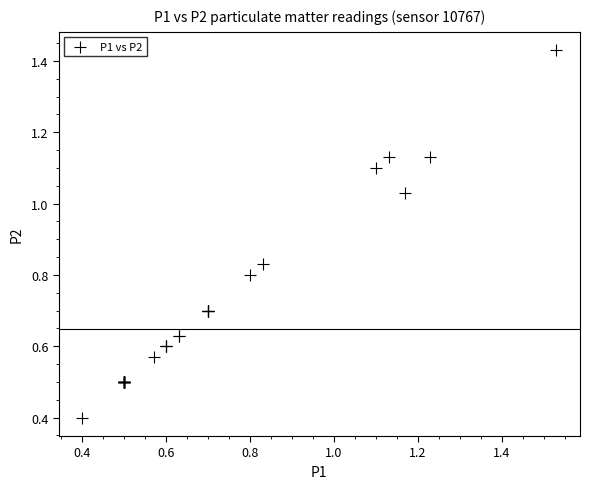

What Y value in the scatter plot is closest to 0?

0.4